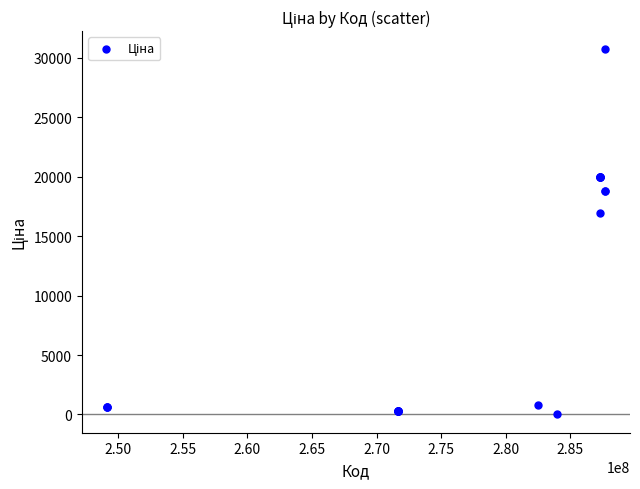

What Y value in the scatter plot is closest to 15374?

16976.3